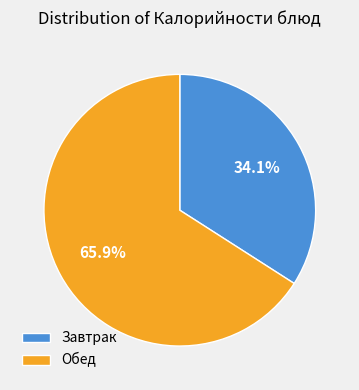

Rank the categories by value from highest to lowest.

Обед, Завтрак